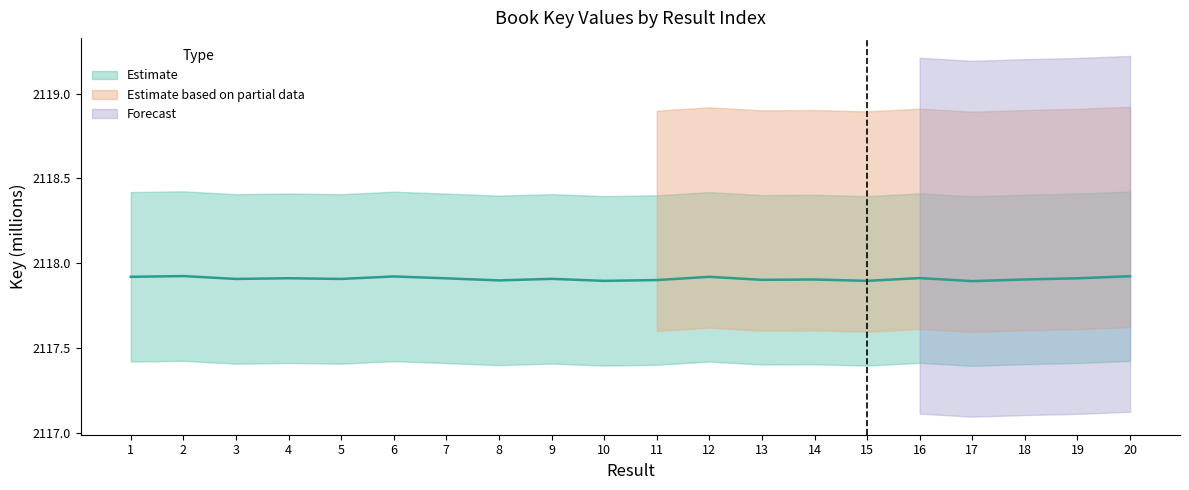

Does the chart have visible grid lines?

No